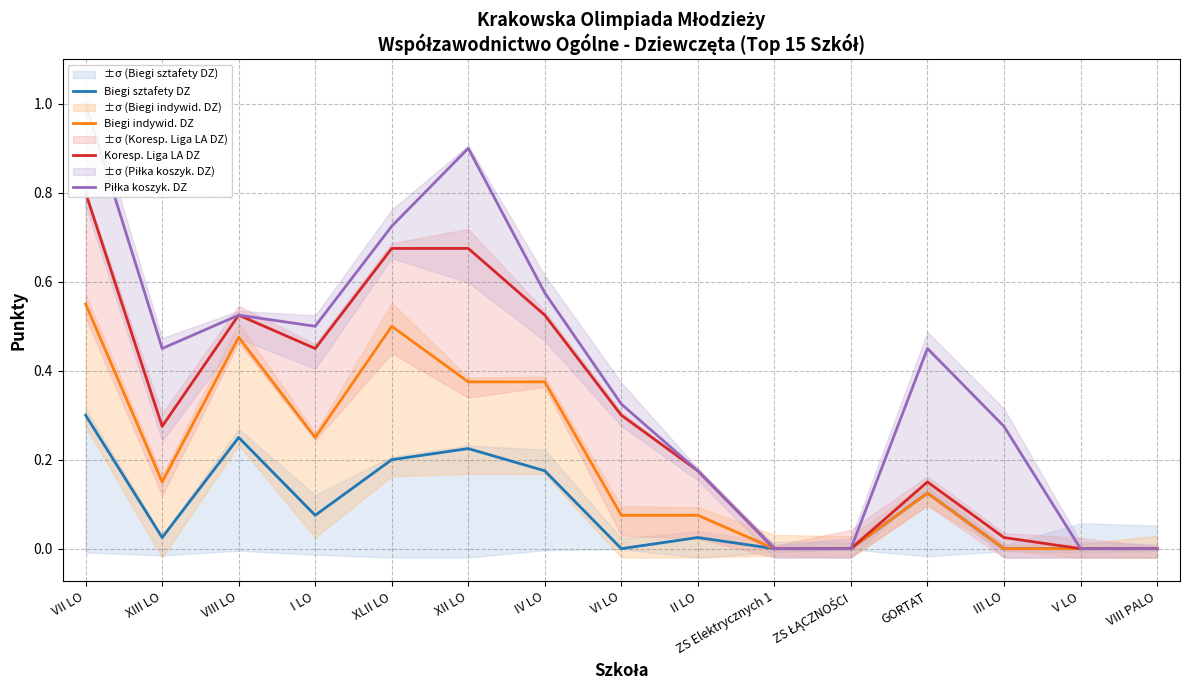

What position from the left is XLII LO?

5